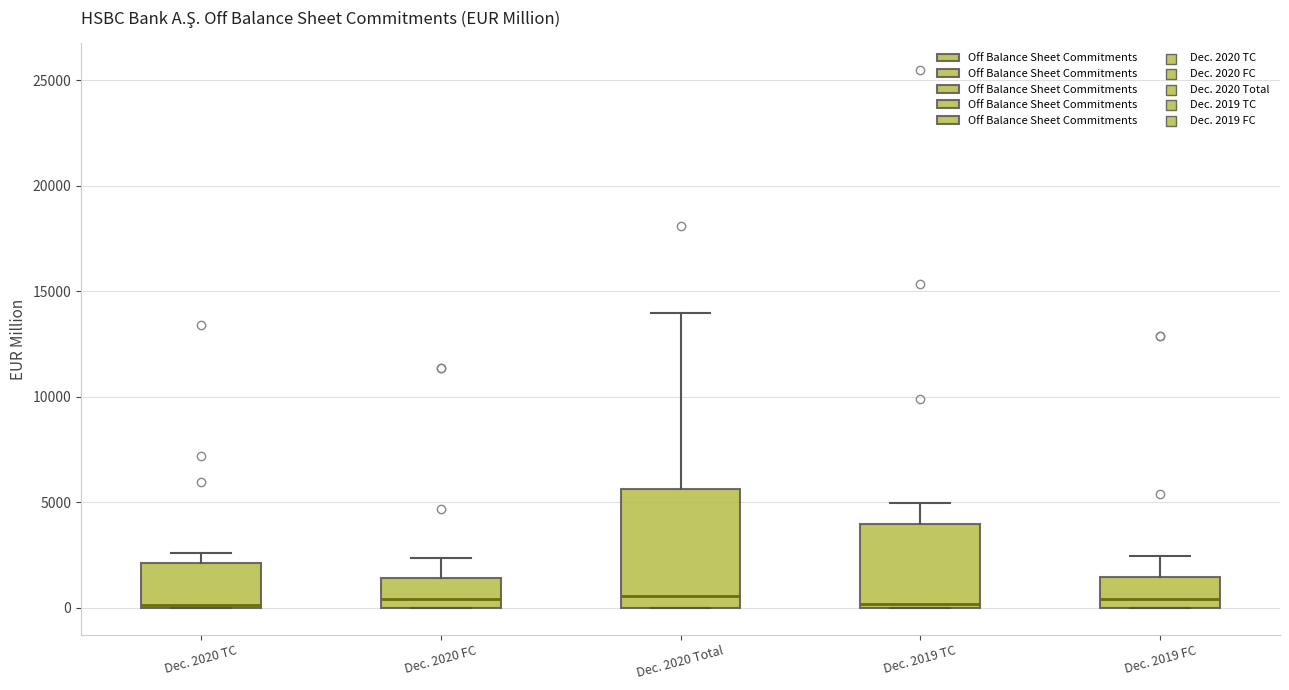

Where is the upper edge of the box for Dec. 2019 TC on the y-axis? The values are not printed on the chart, so give them approximately, as read against the axis.

4000